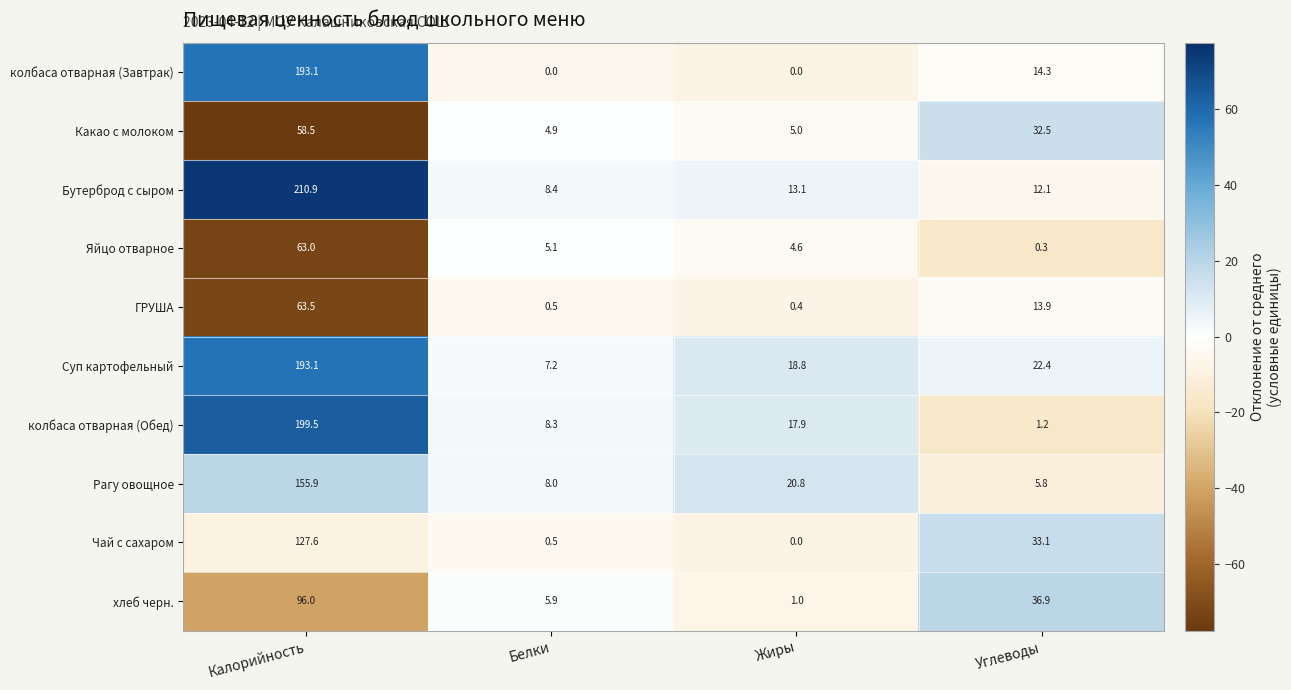

How many categories are shown in the chart?

4